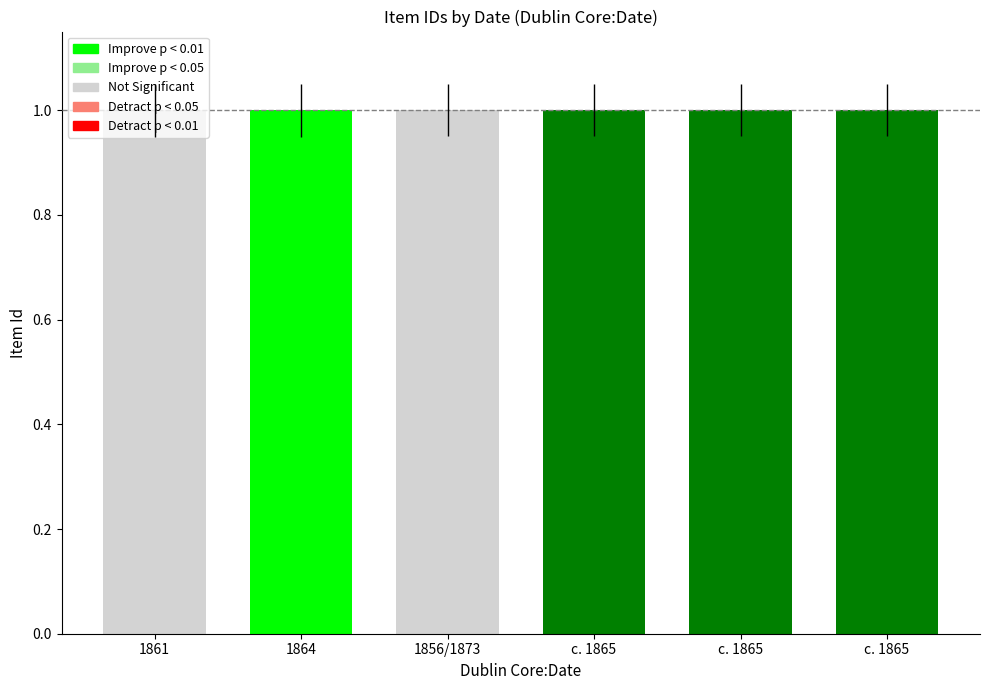

What is the label of the 4th bar from the left?

c. 1865